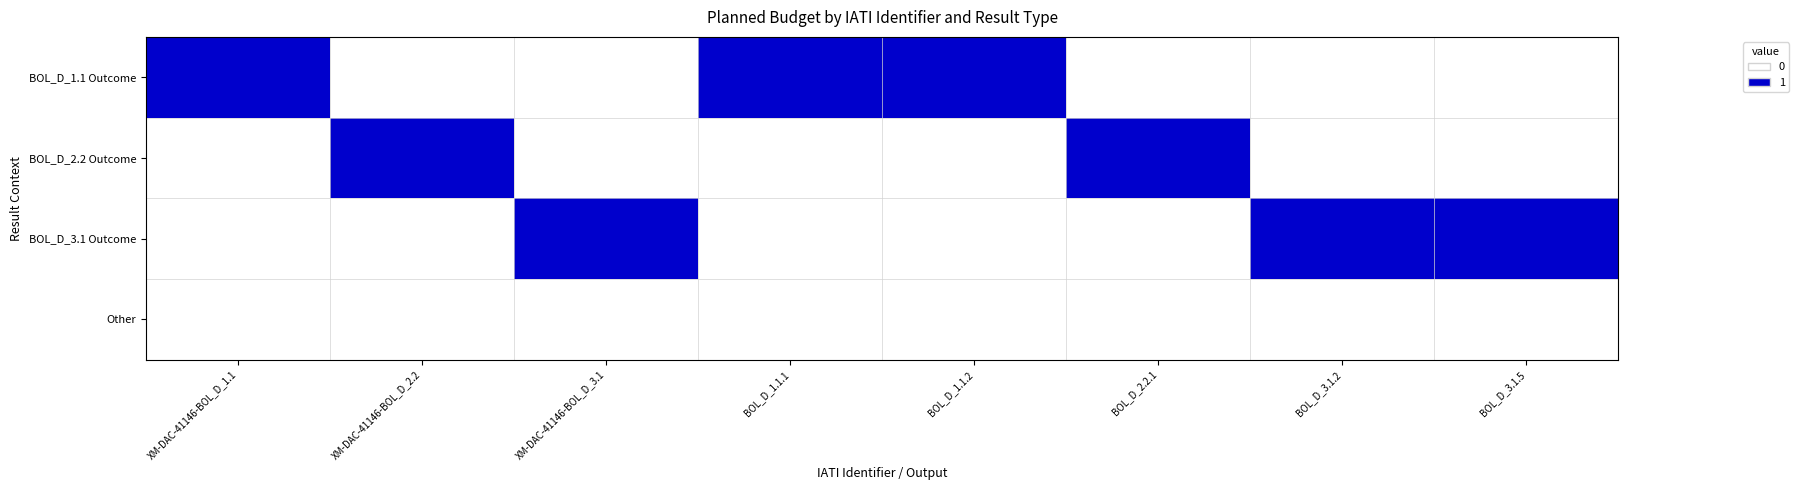

What is the difference between the highest and lowest values at BOL_D_1.1.2?

1